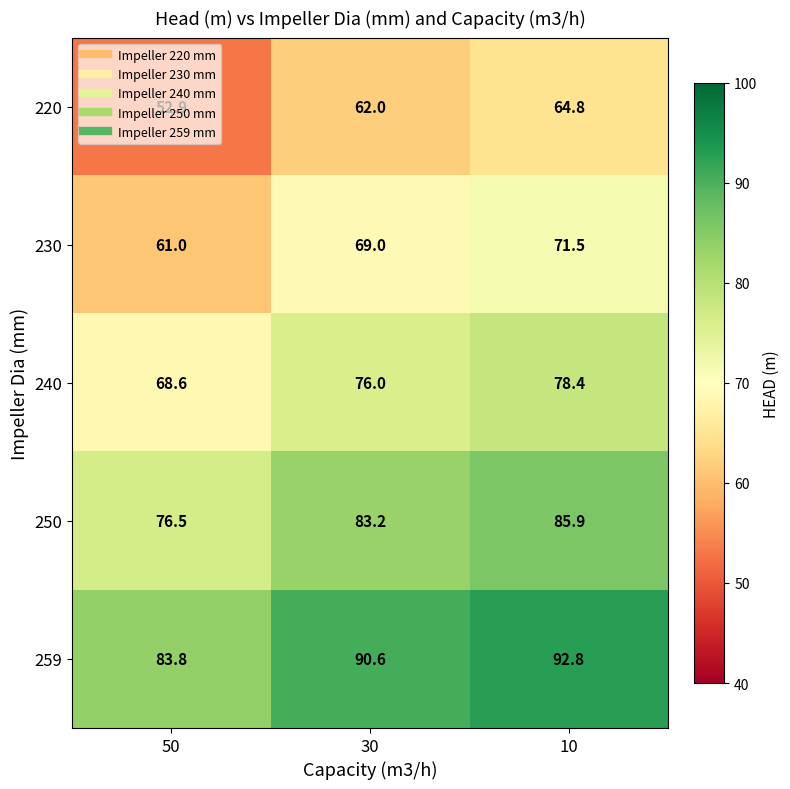

How many categories are shown in the chart?

3